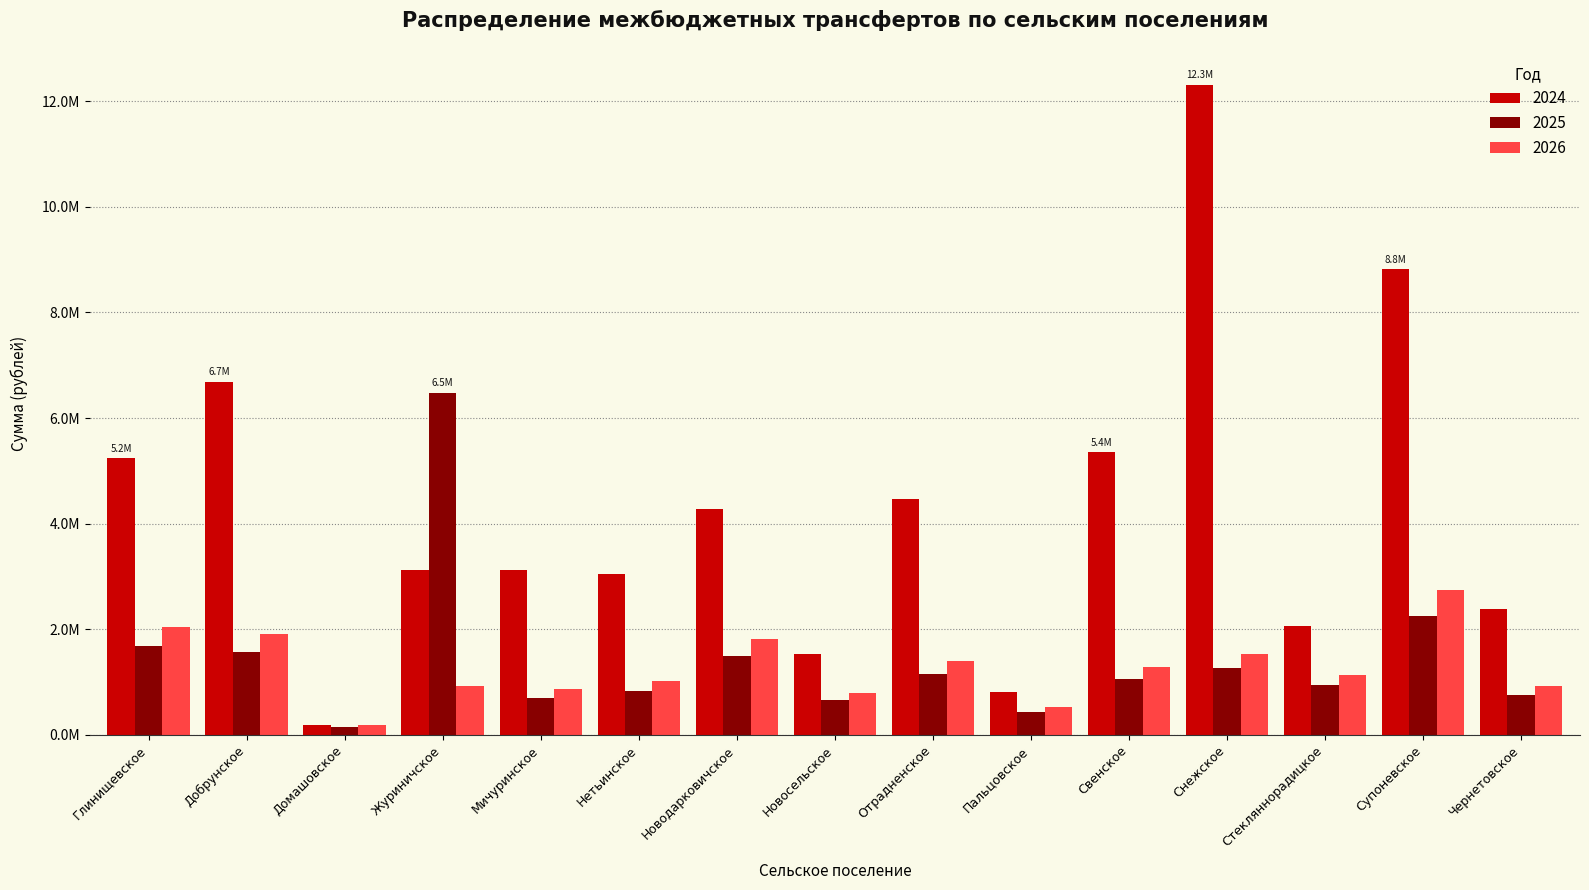

Does the chart contain any negative values?

No